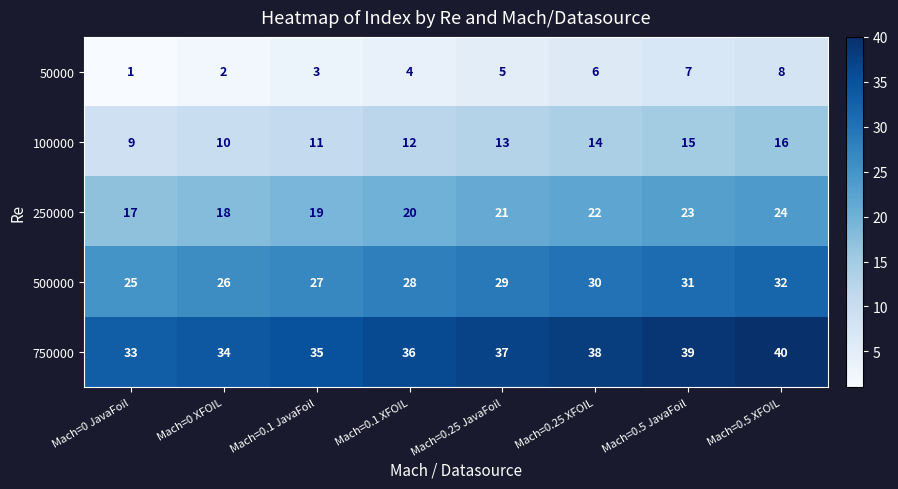

Which category has the highest value in the 500000 series?

Mach=0.5 XFOIL